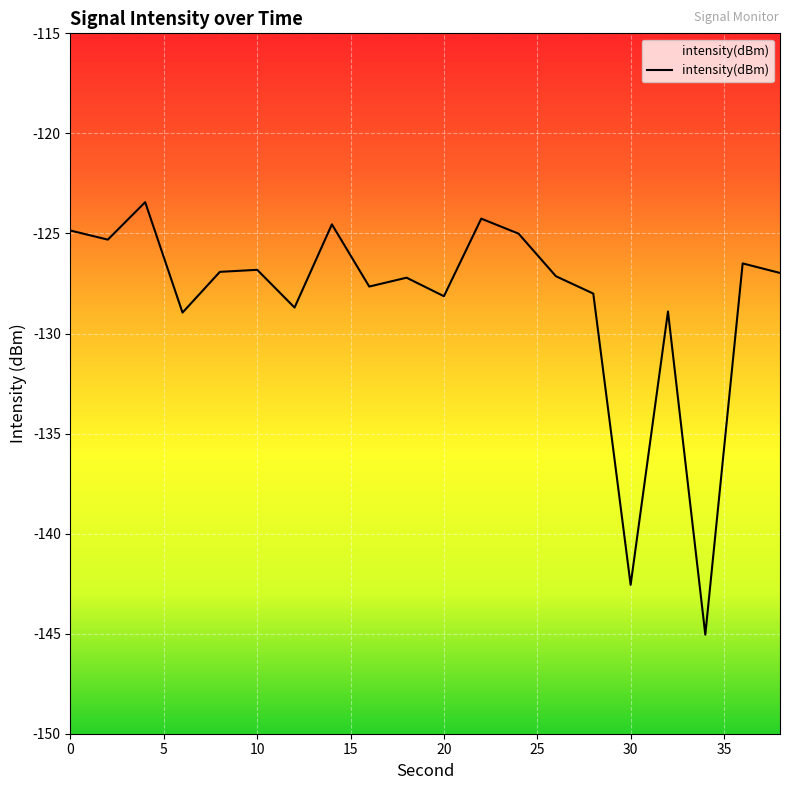

What is the minimum value shown in the chart?

-145.1